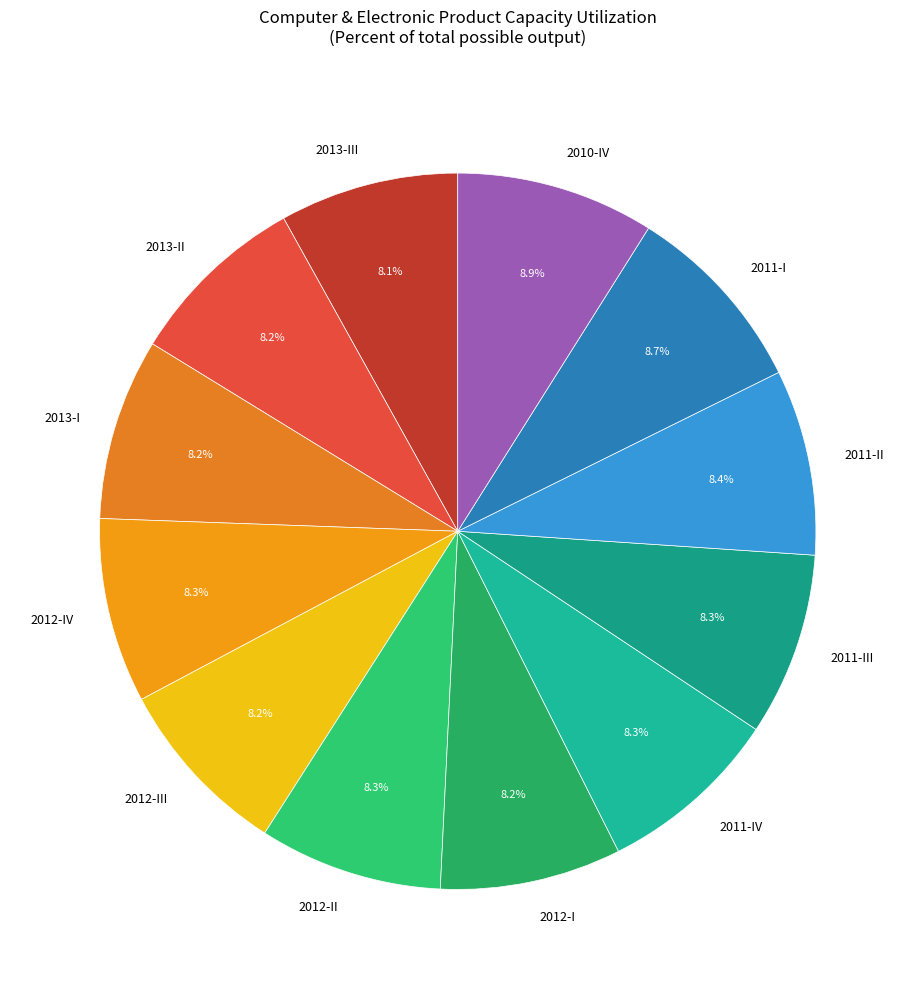

Is there any slice that represents more than half of the pie?

No